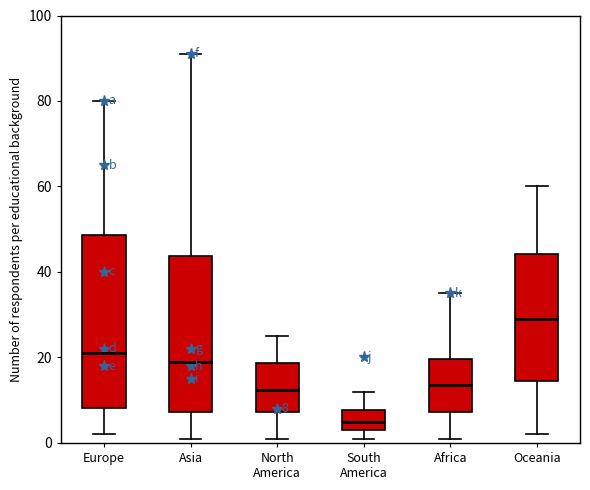

Which box is the tallest, from its lower edge to its upper edge?

Europe